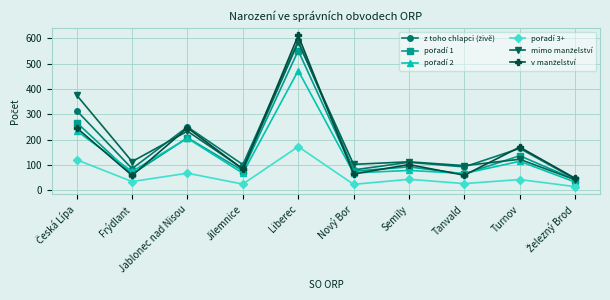

What is the minimum value shown in the chart?

14